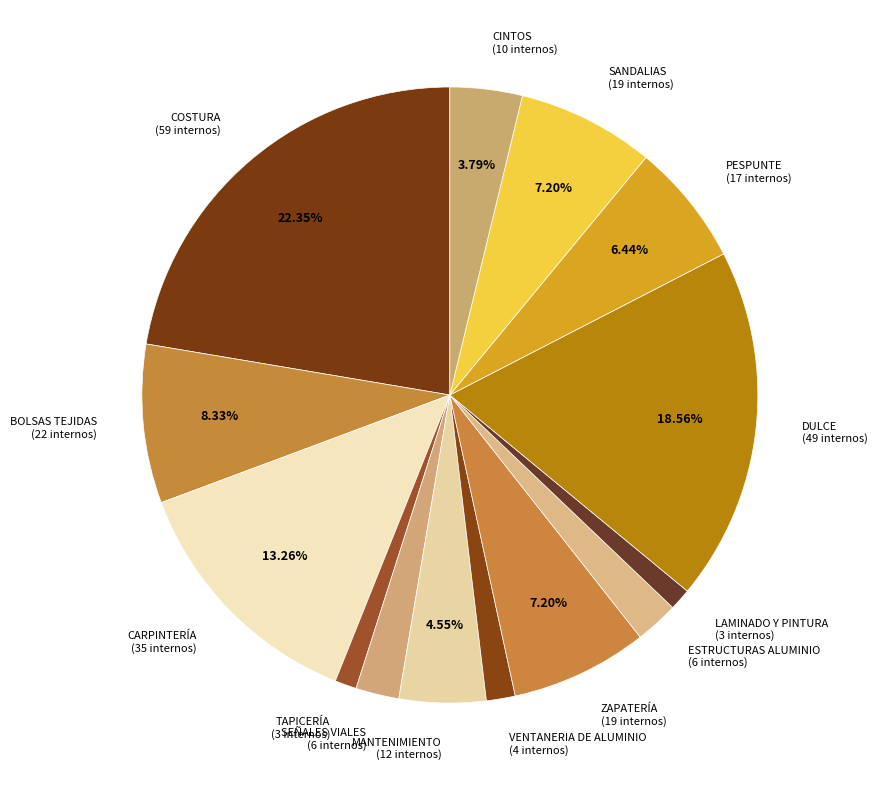

Combined, do CARPINTERÍA (35 internos) and SEÑALES VIALES (6 internos) account for over 50%?

No